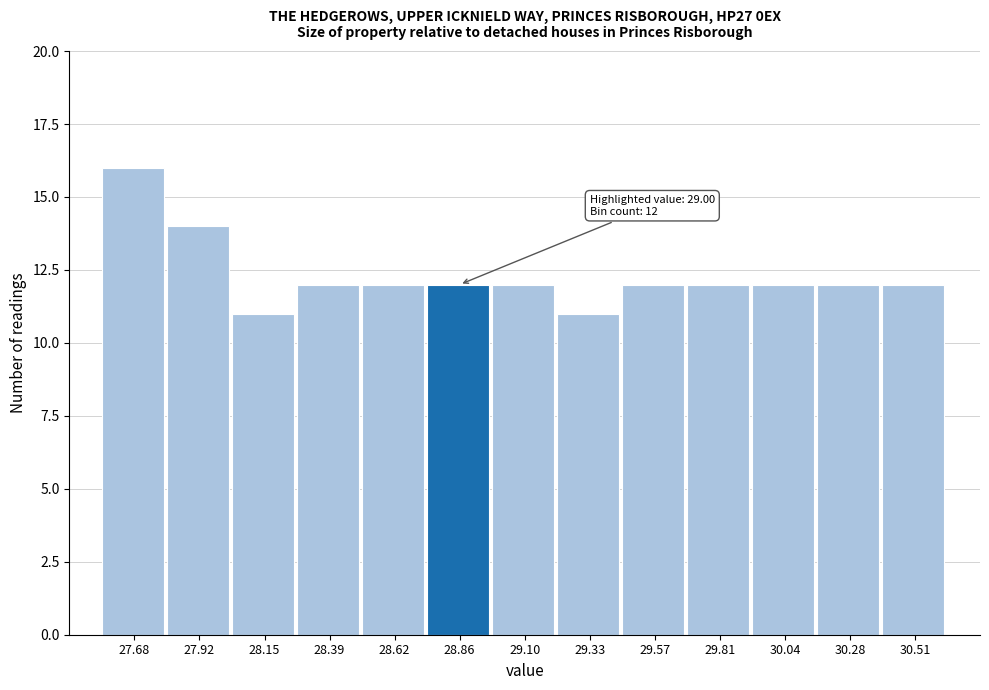

Reading left to right, extract all data points from this chart.

27.68=16	27.92=14	28.15=11	28.39=12	28.62=12	28.86=12	29.10=12	29.33=11	29.57=12	29.81=12	30.04=12	30.28=12	30.51=12